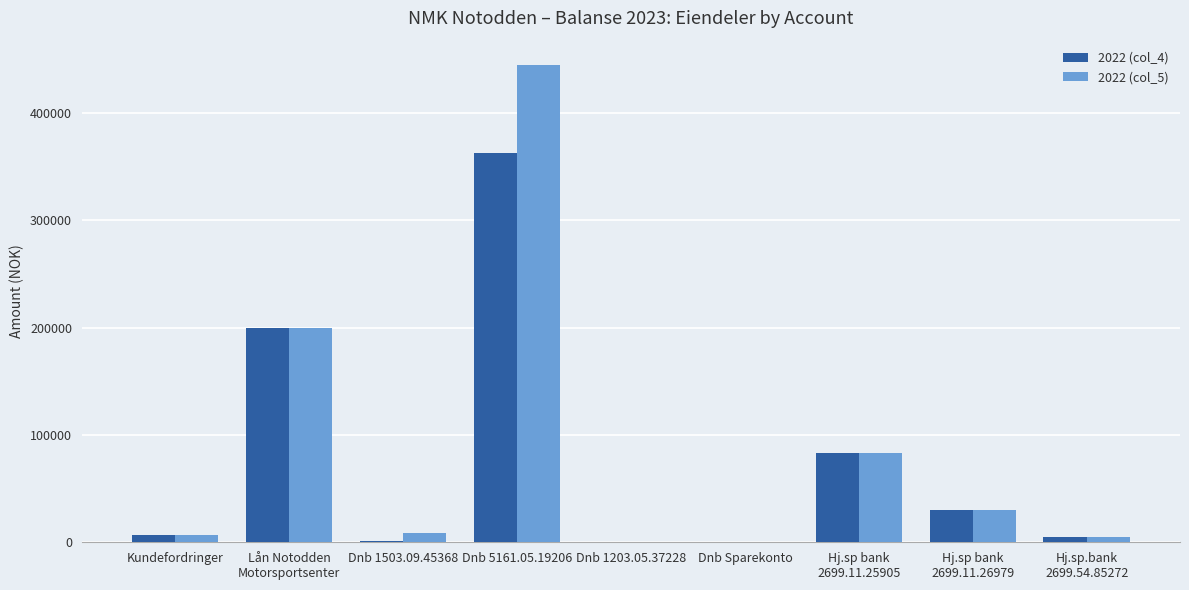

How many series are shown in this chart?

2